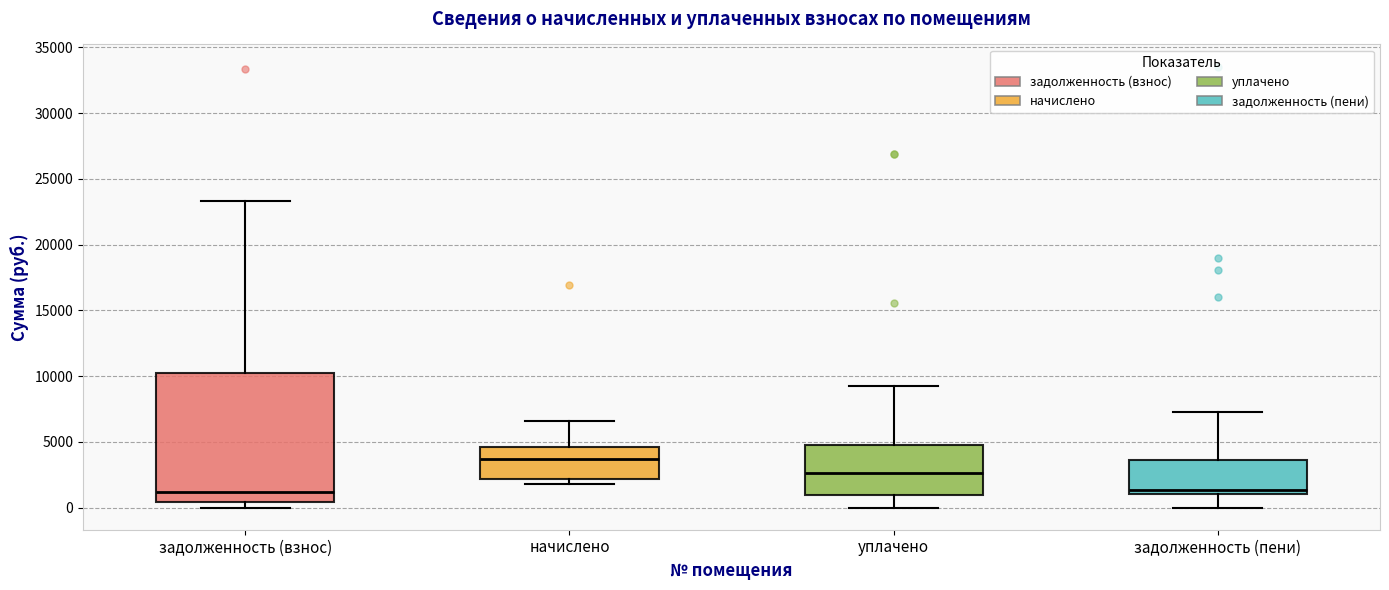

Where does the lower whisker of the box for уплачено end on the y-axis? The values are not printed on the chart, so give them approximately, as read against the axis.

0